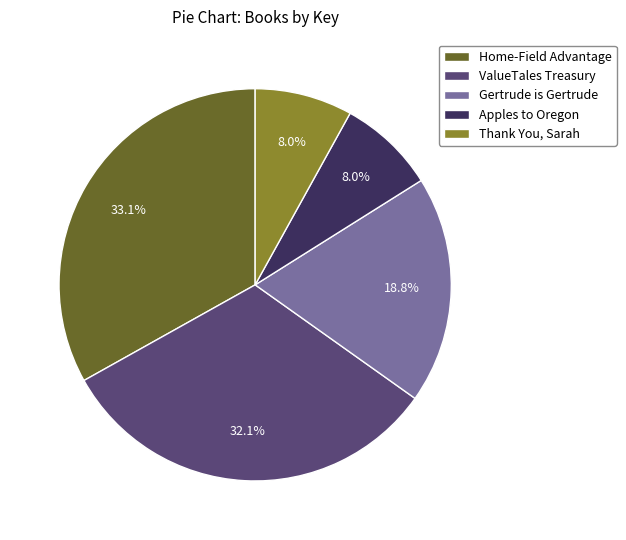

What percentage is the Home-Field Advantage slice, to the nearest percent?

33%